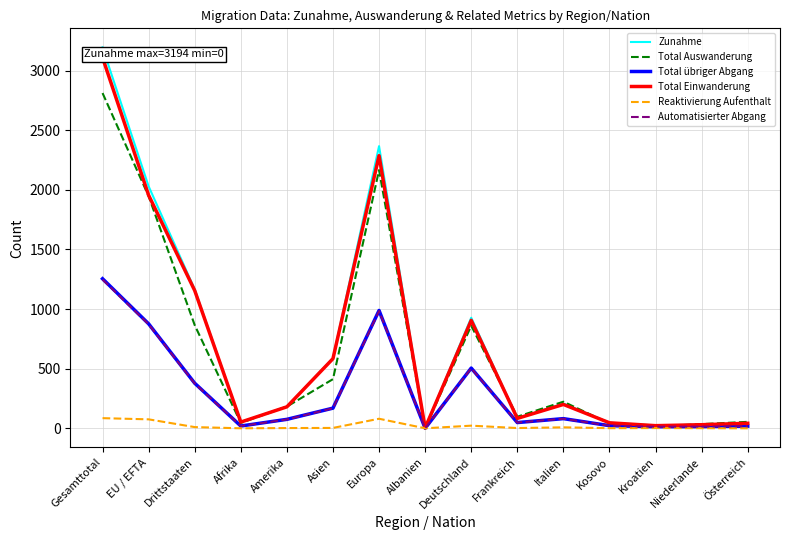

Which series changed the most between Drittstaaten and Deutschland?

Total Einwanderung